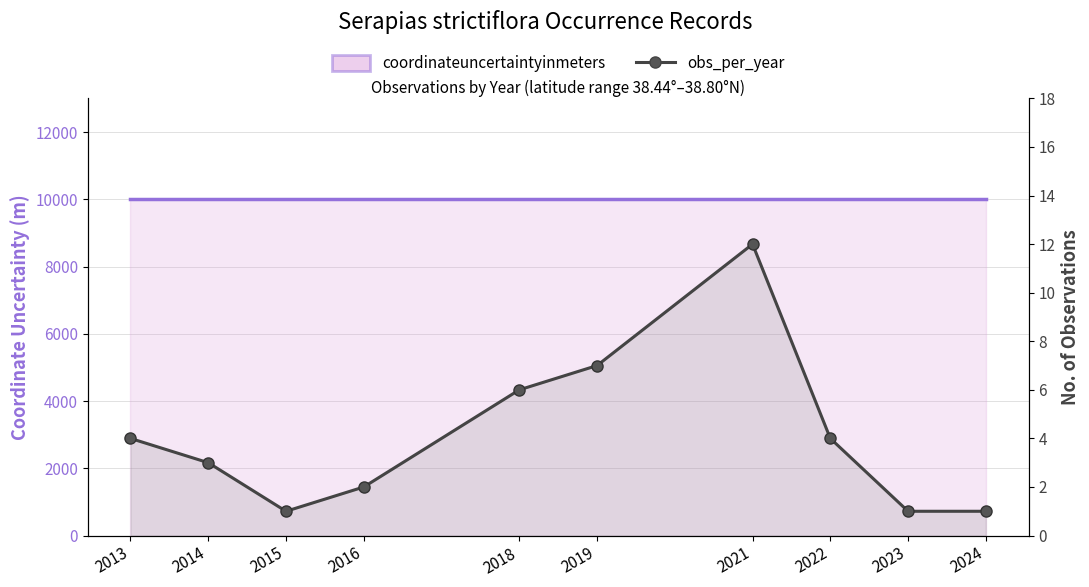

At which category does obs_per_year reach its first local peak?

2021